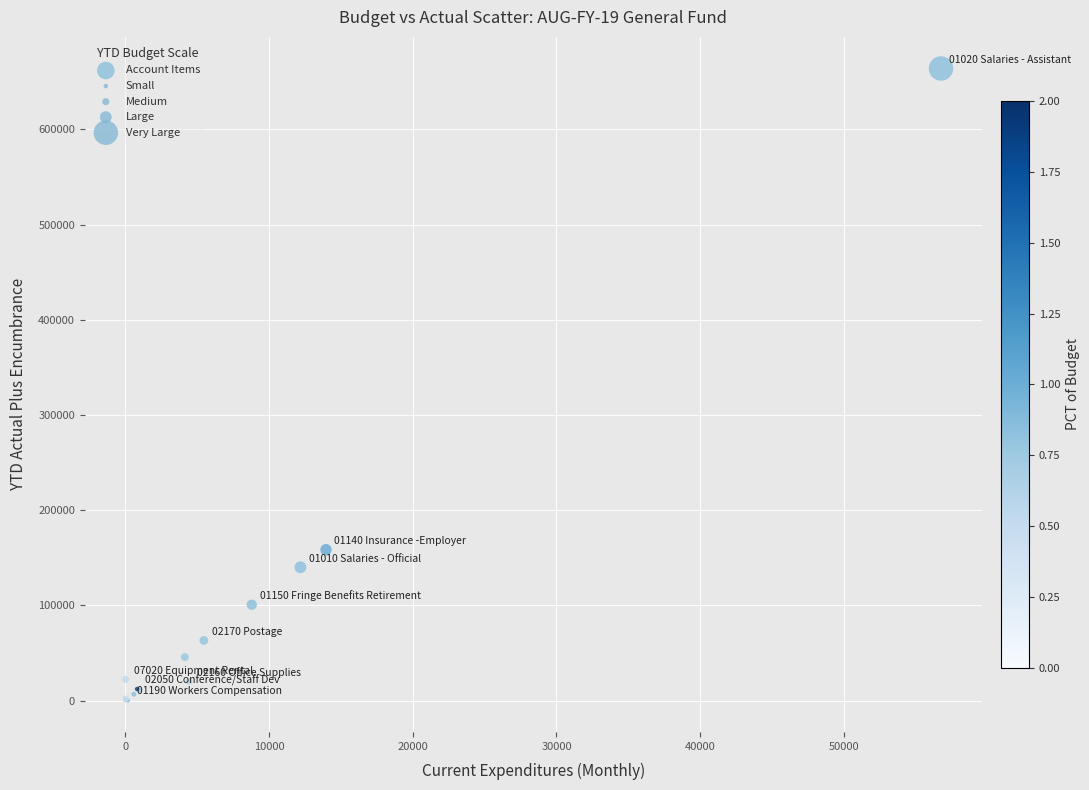

What Y value in the scatter plot is closest to 332155?

158515.1